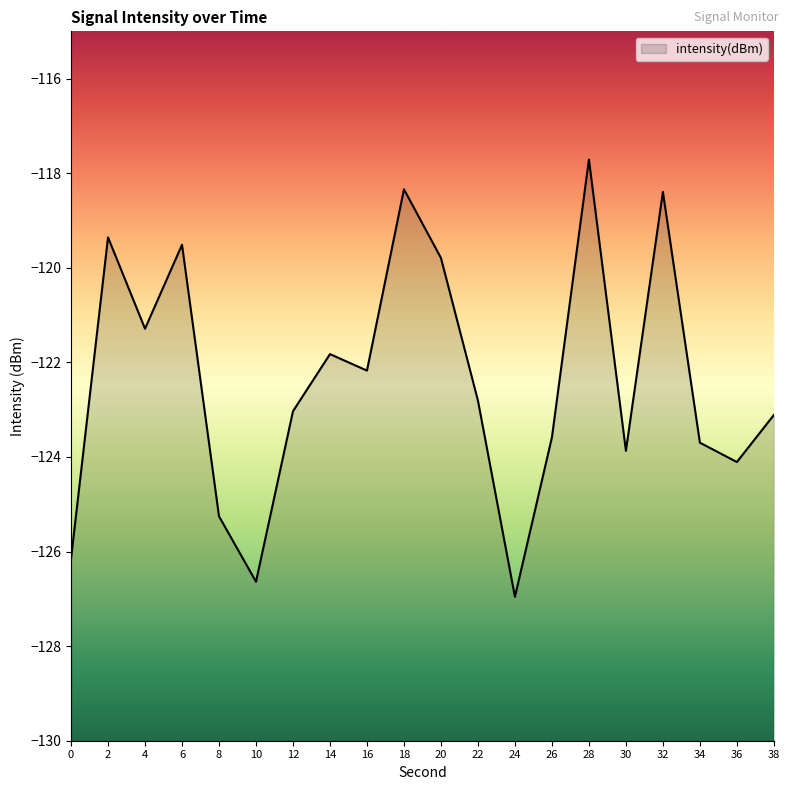

How many categories are shown in the chart?

20